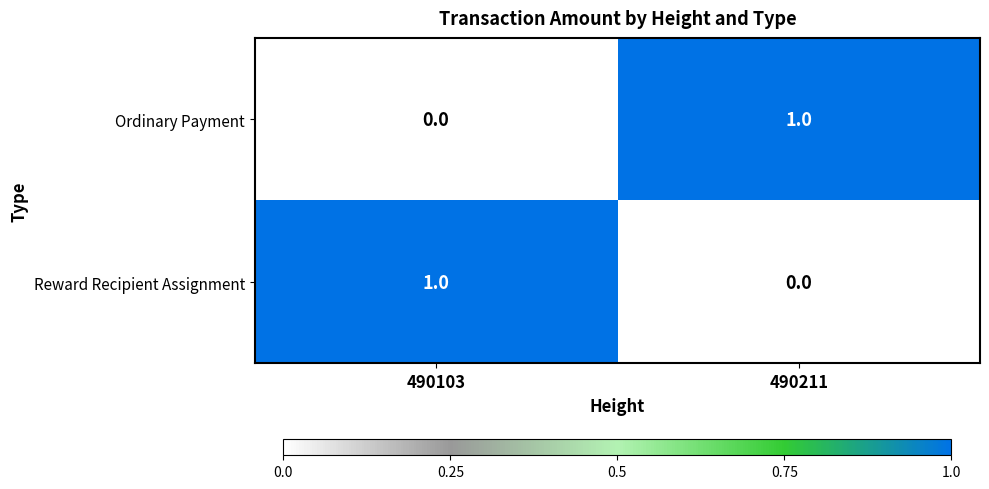

At which label is Reward Recipient Assignment closest to 0?

490211